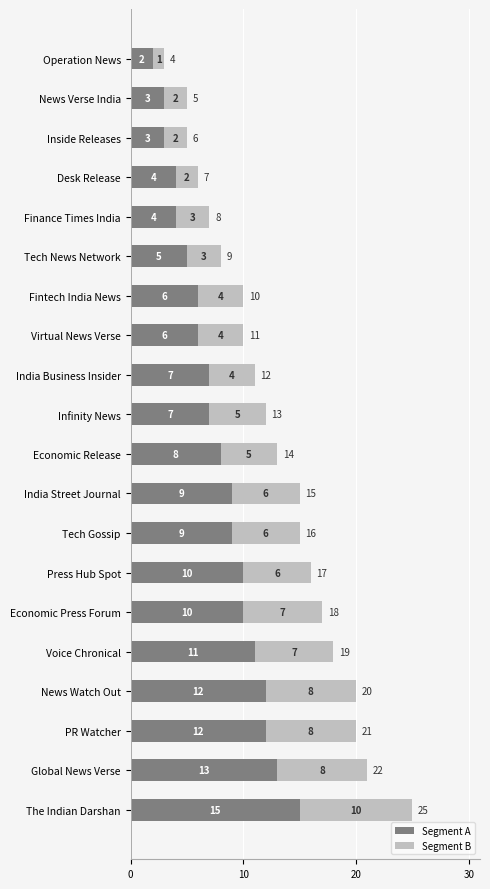

At which label is Segment A closest to 8?

Economic Release